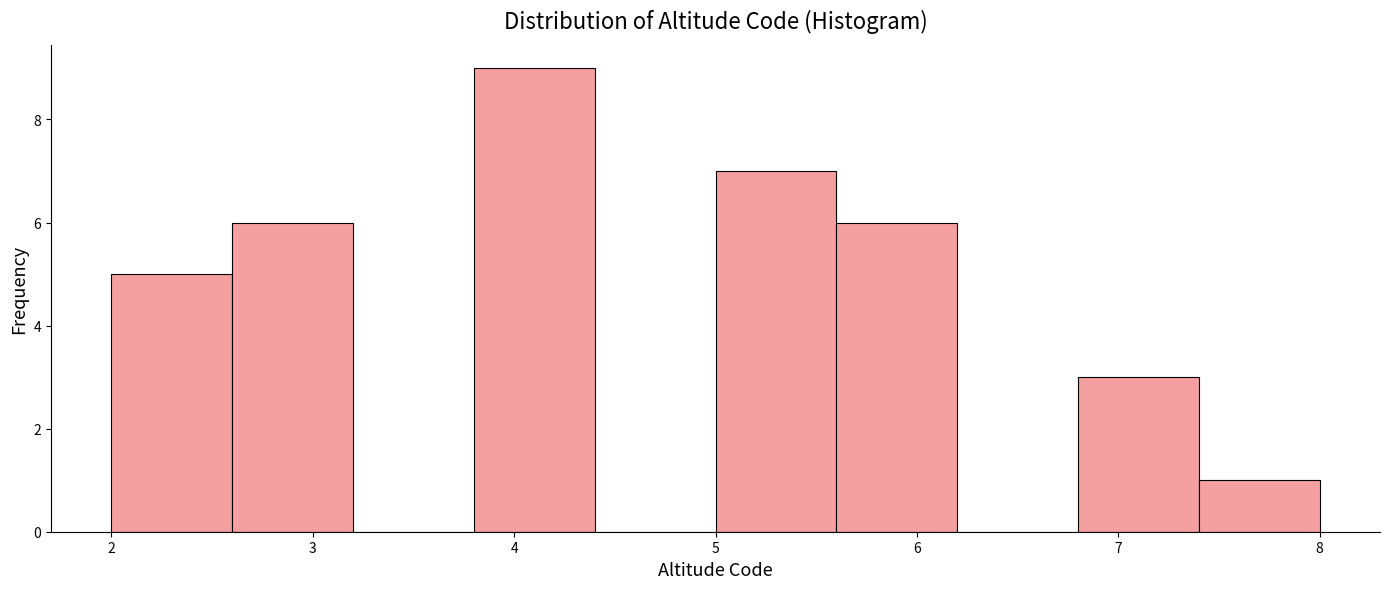

What is the height of the bar covering 5.6 to 6.2 on the x-axis? The values are not printed on the chart, so give them approximately, as read against the axis.

6